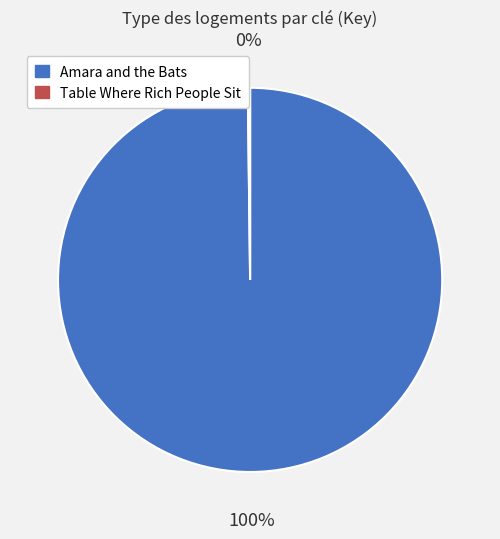

Is there a majority slice in this chart?

Yes